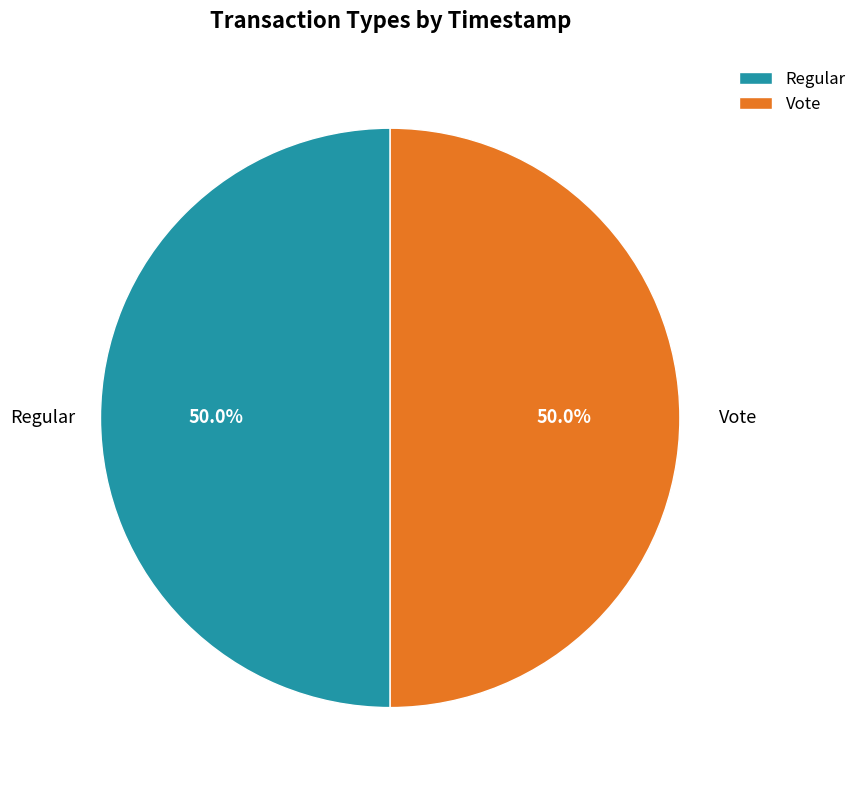

Approximately how many times larger is the value at Regular compared to Vote?

1.0